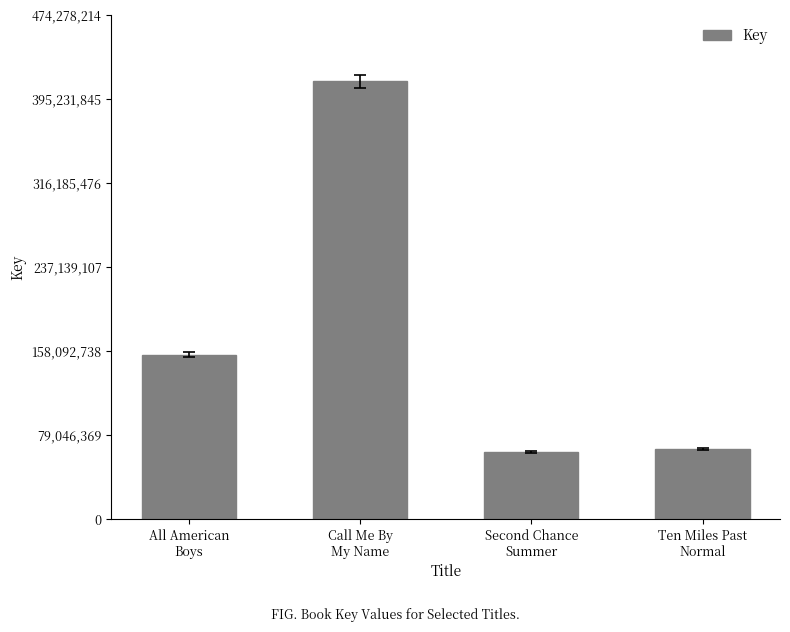

How many distinct data groups are displayed?

1